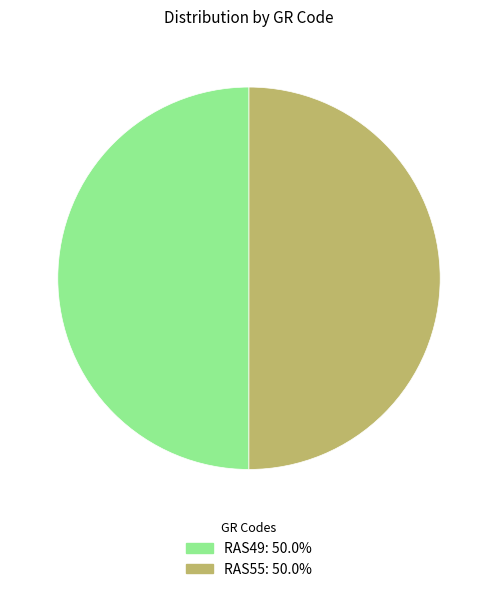

True or false: RAS49 accounts for 43% of the total.

False